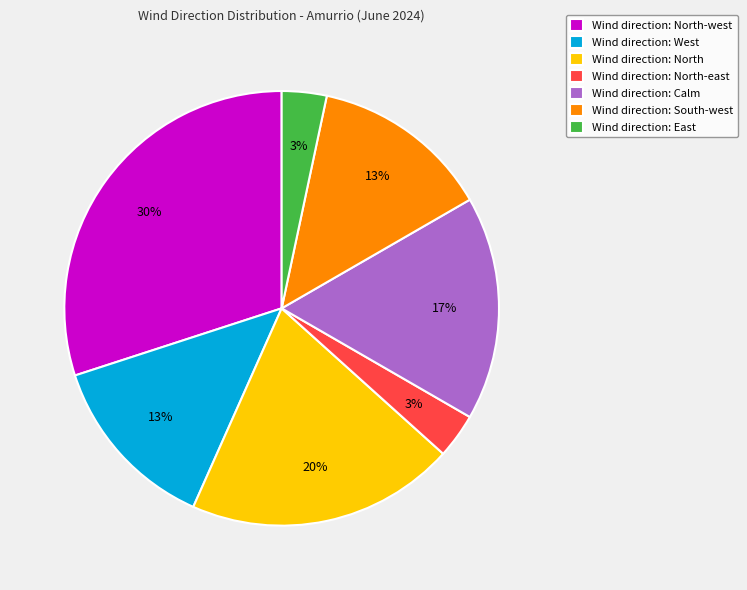

Which has a higher value, Wind direction: South-west or Wind direction: North-east?

Wind direction: South-west